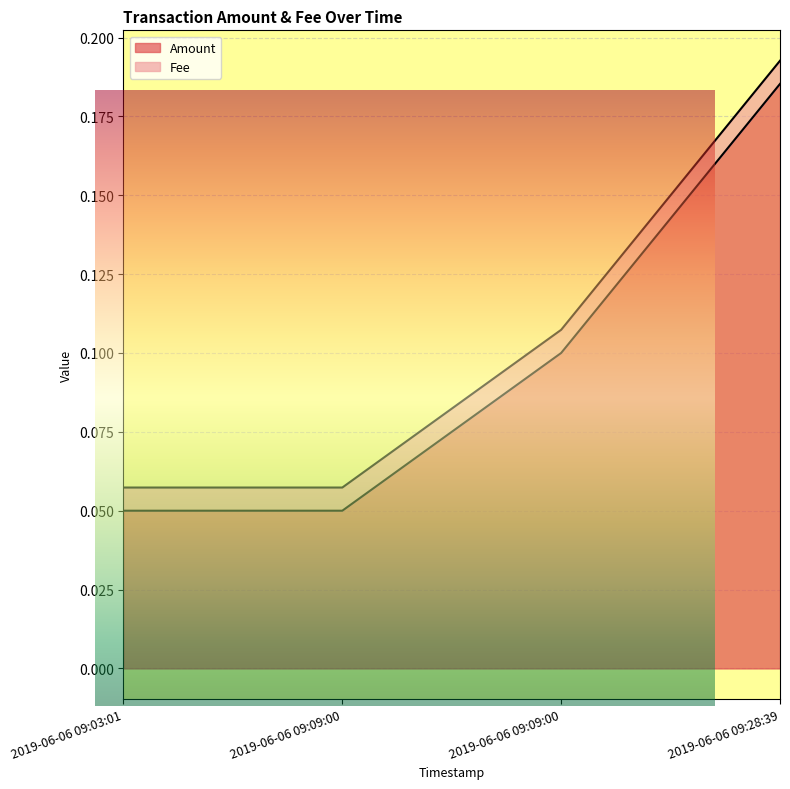

Does the chart display data point markers on the line(s)?

No